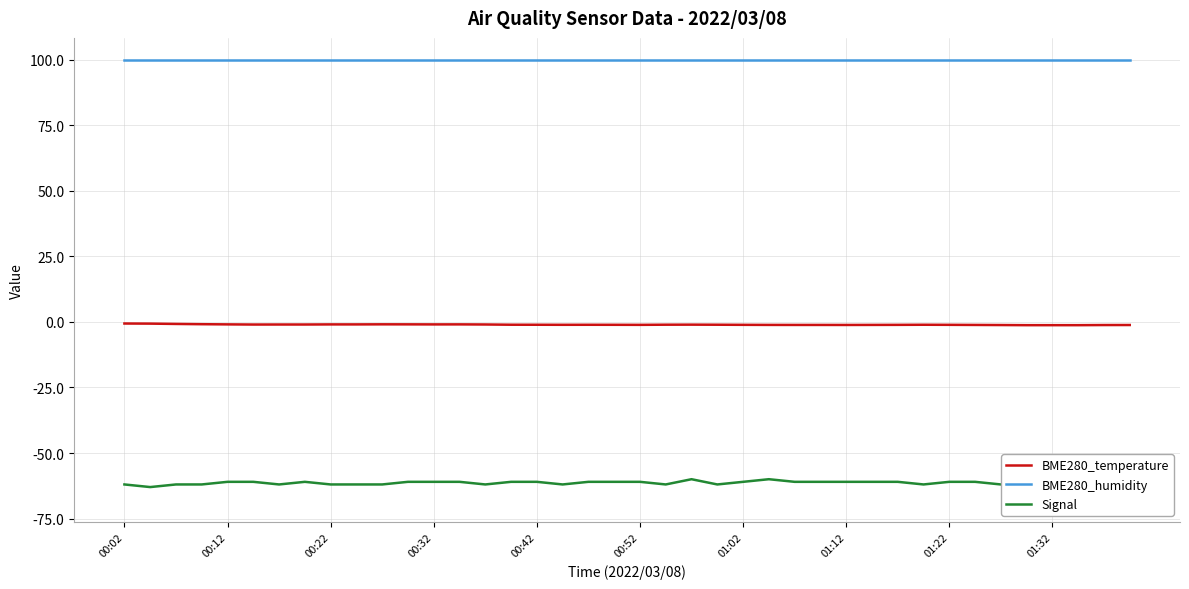

True or false: BME280_temperature and BME280_humidity cross at least once.

False